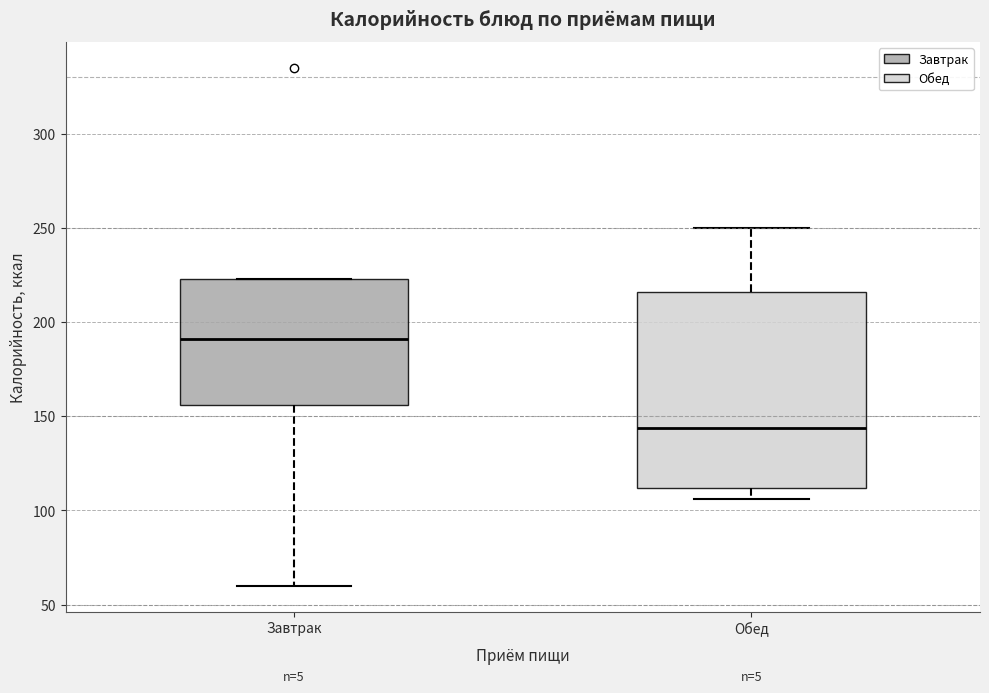

Comparing the boxes themselves (not the whiskers), which one is the tallest?

Обед